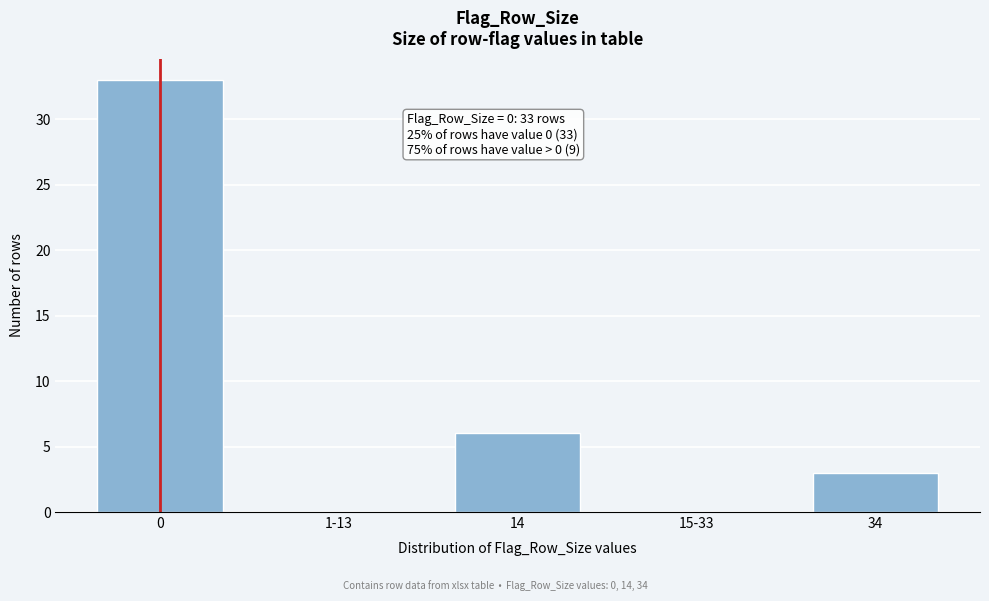

Reading left to right, what are all the values shown in this chart?

0=33	1-13=0	14=6	15-33=0	34=3